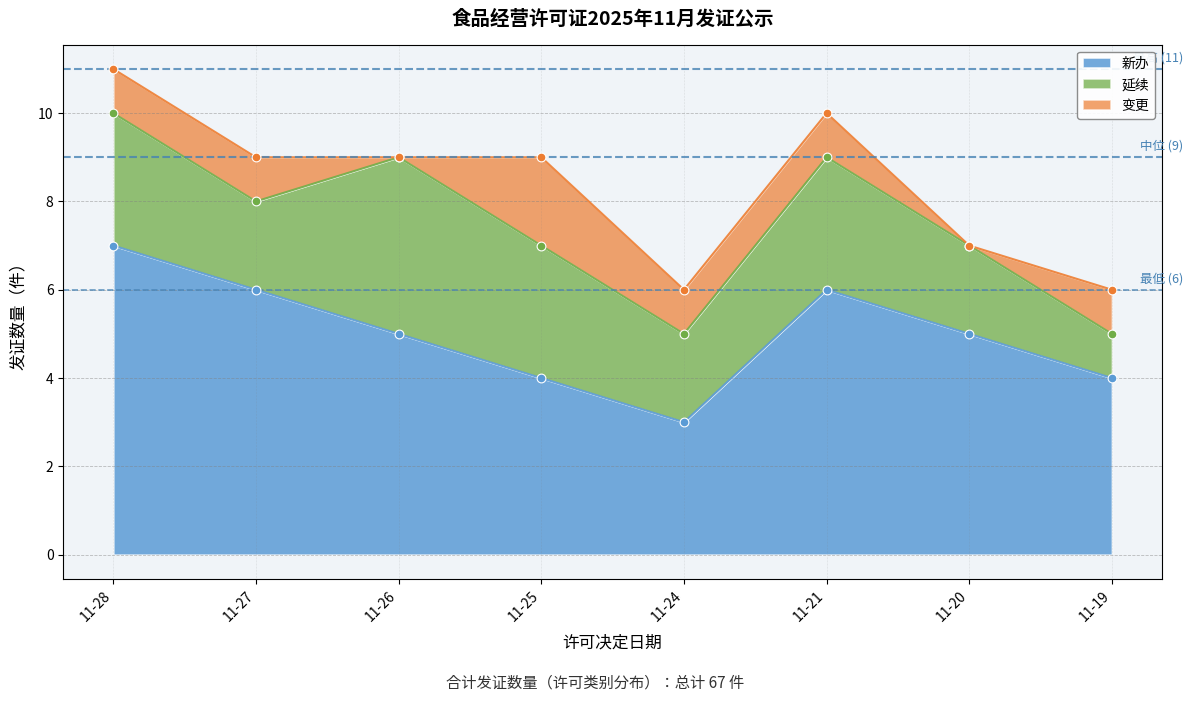

Which series reaches the maximum Y coordinate?

新办